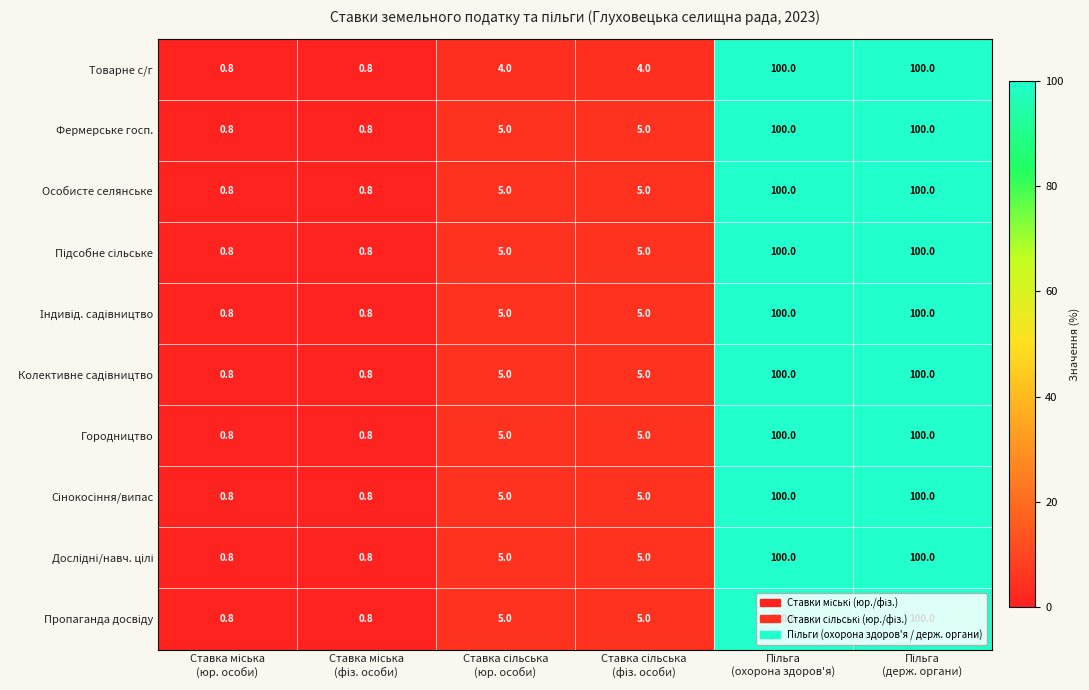

What is the sum of all Особисте селянське values?

211.6